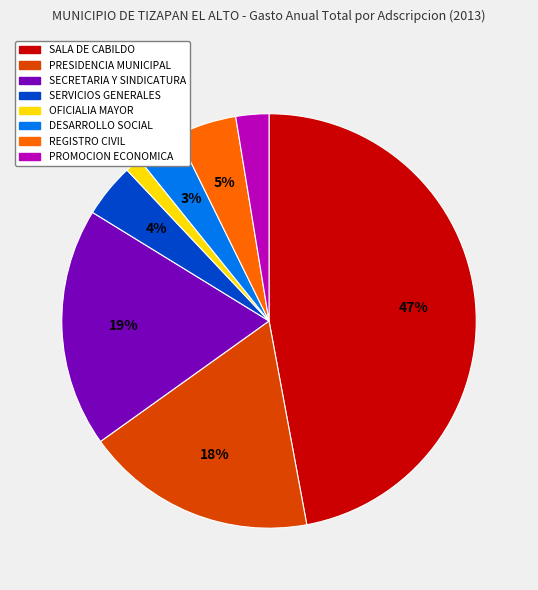

To the nearest percent, what is the difference between the largest and smallest slice percentages?

46%